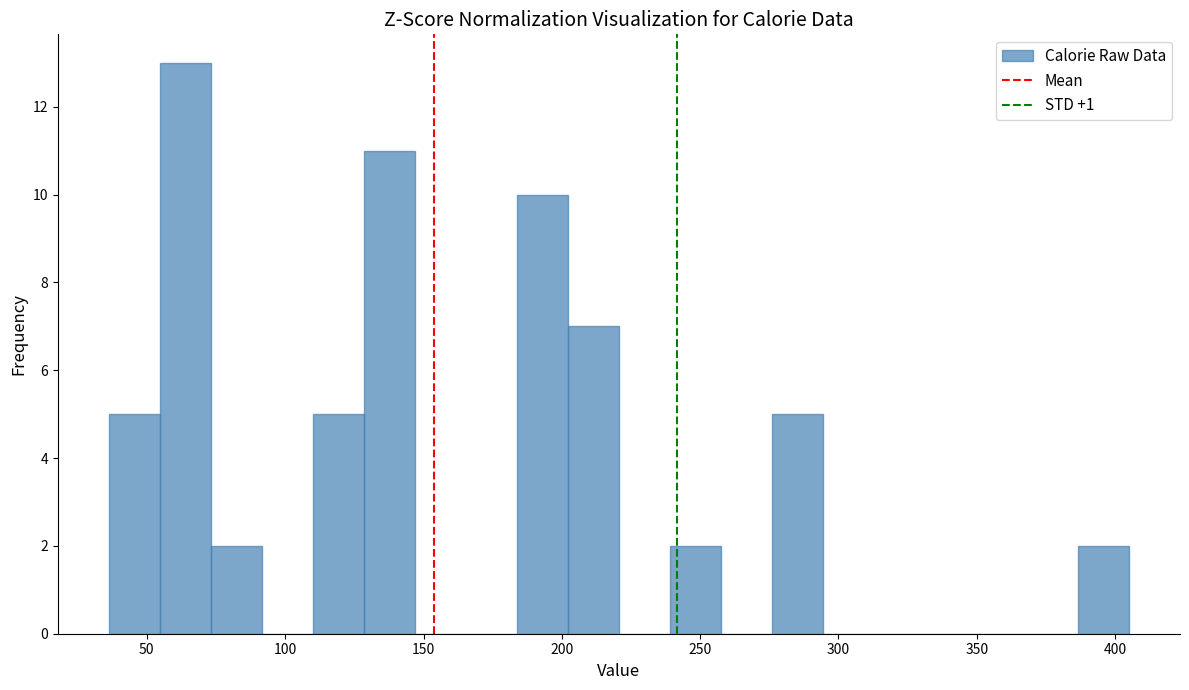

Read against the x-axis, roughly where is the centre of the tallest bar?

65